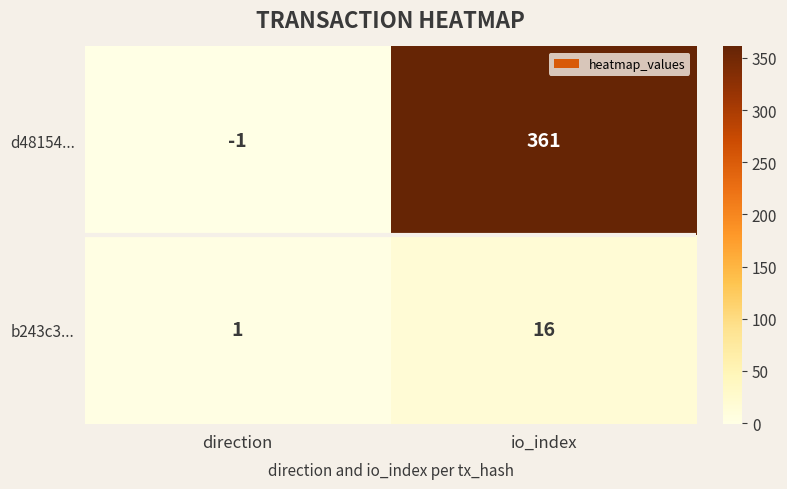

Between direction and io_index, which series saw the biggest shift?

d48154...